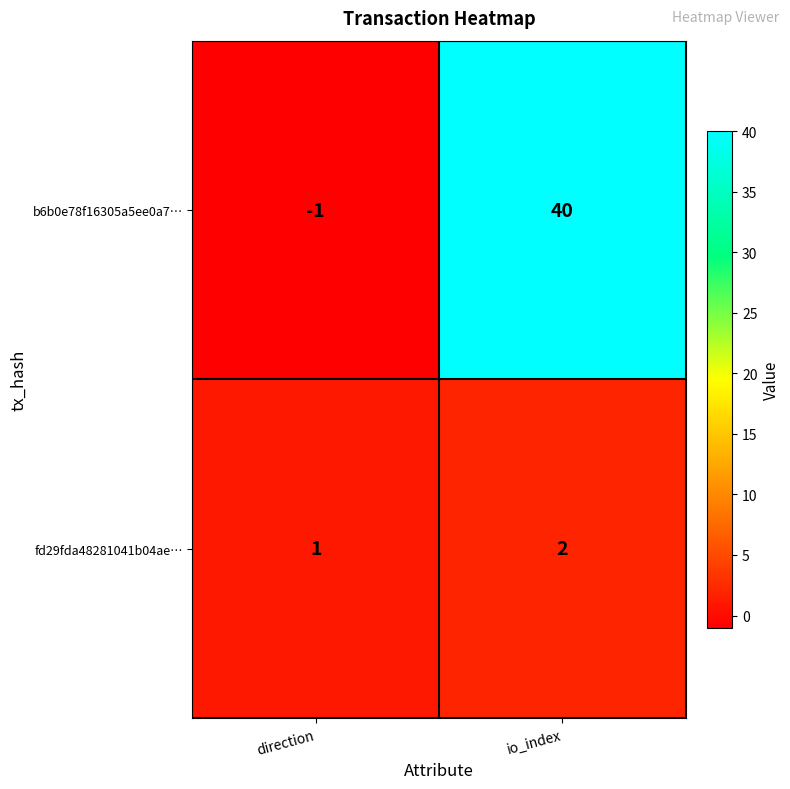

What is the total value across all series at io_index?

42